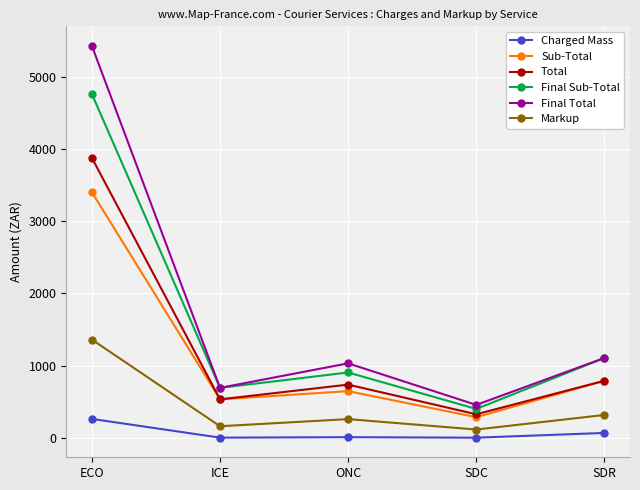

At how many categories does at least one series exceed 4068?

1